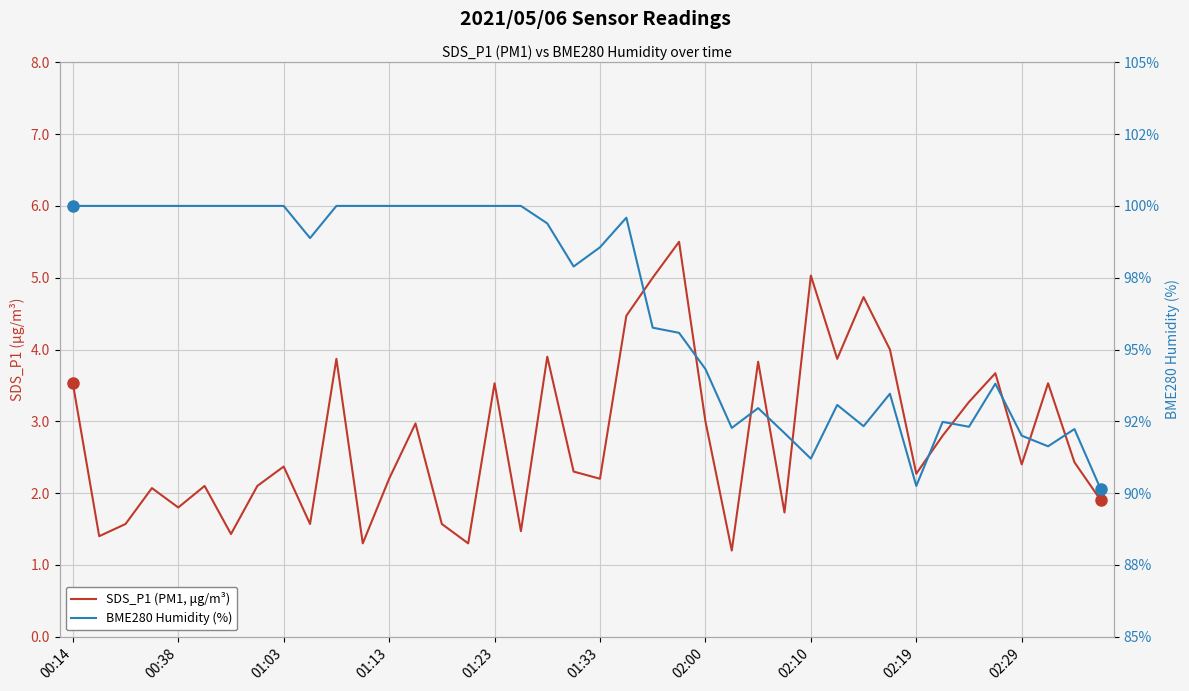

True or false: SDS_P1 (PM1, μg/m³) and BME280 Humidity (%) cross at least once.

False